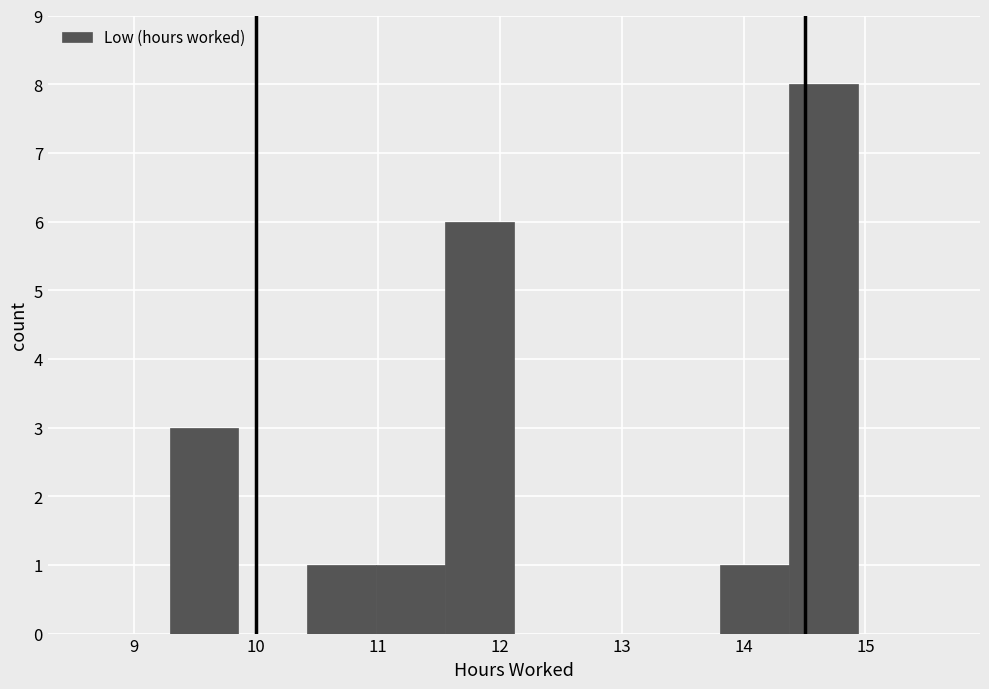

Over which range of the x-axis is the bar tallest?

14.4 to 14.9